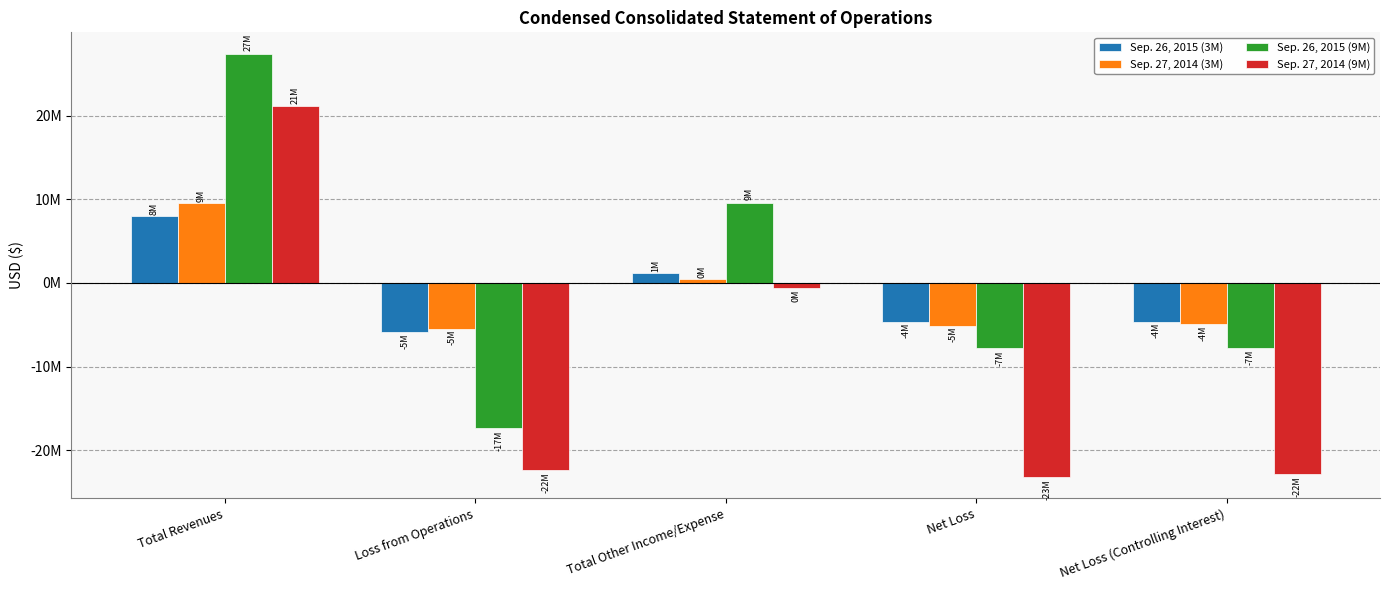

Are the bars grouped side by side (vs. stacked)?

Yes